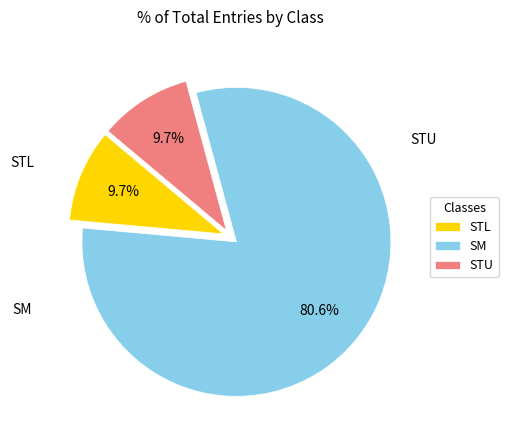

True or false: SM accounts for 66% of the total.

False